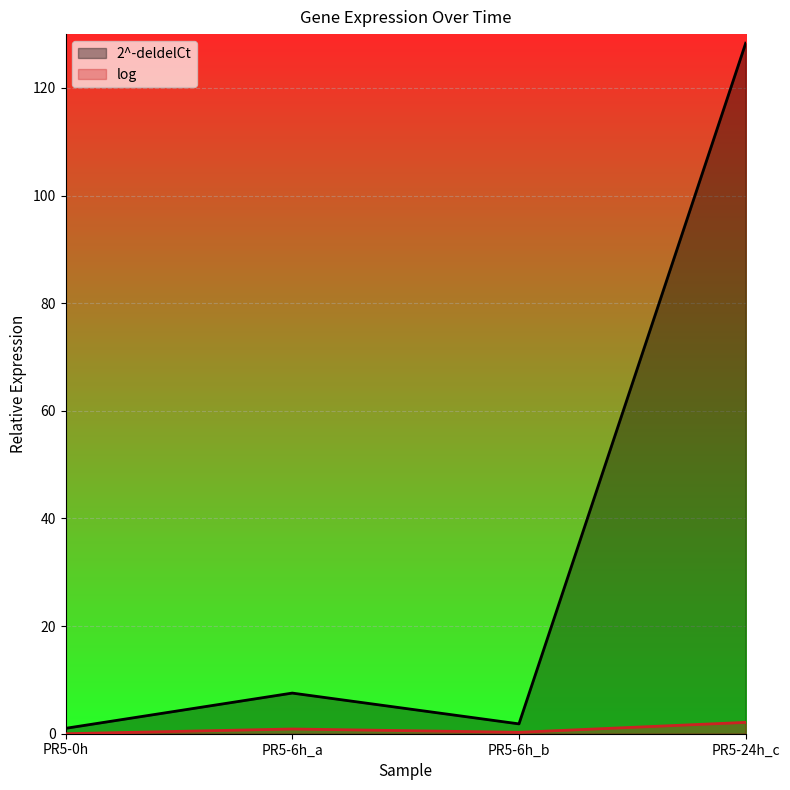

Which category has the highest value in the 2^-deldelCt series?

PR5-24h_c